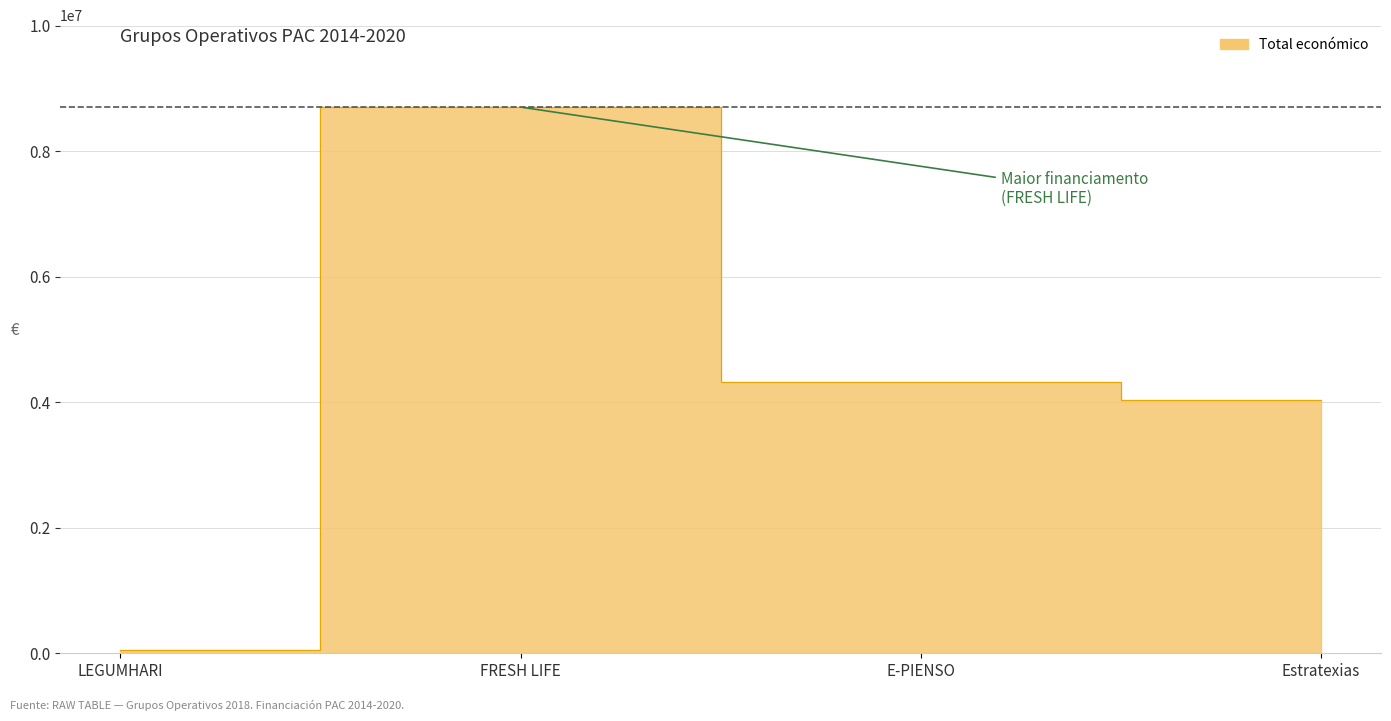

Is it true that the value at E-PIENSO is 6718542?

False